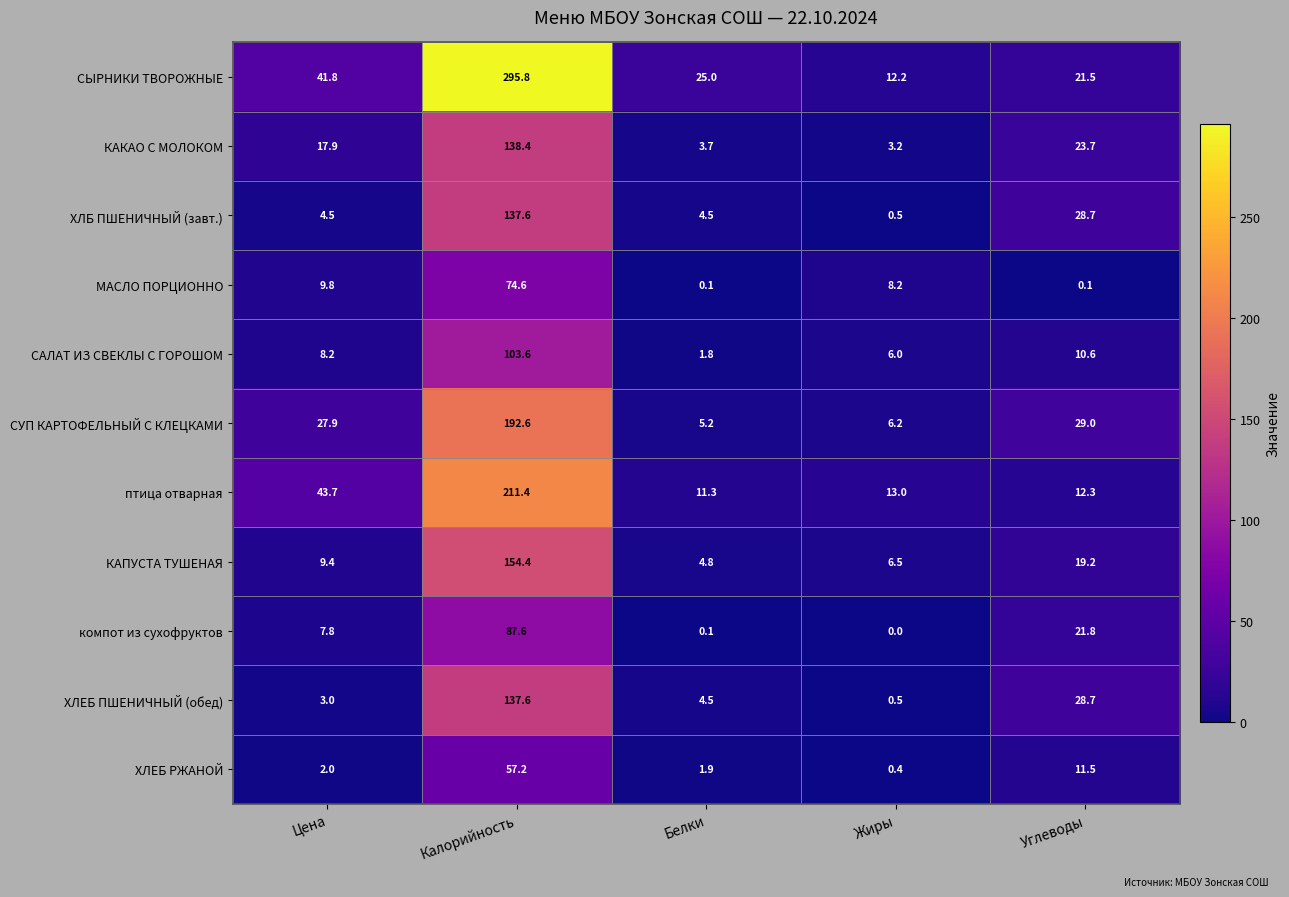

What is the difference between the maximum and minimum values in the СУП КАРТОФЕЛЬНЫЙ С КЛЕЦКАМИ series?

187.4